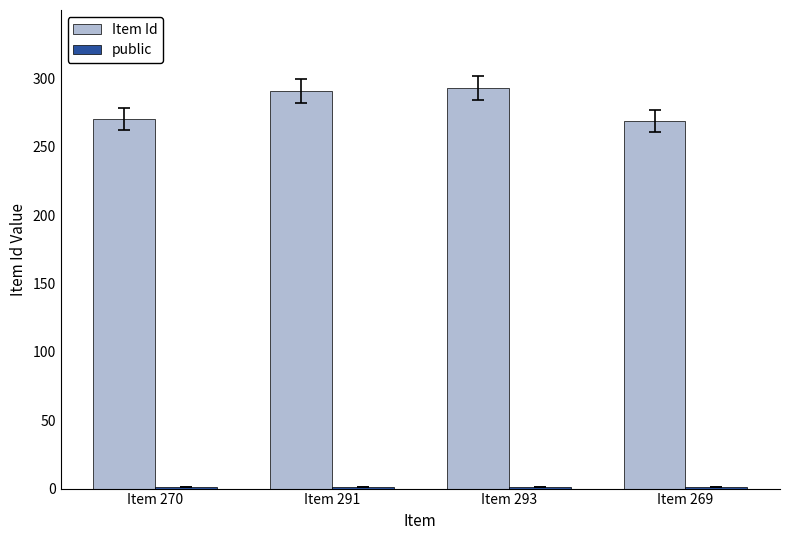

Which series has the largest total across all categories?

Item Id